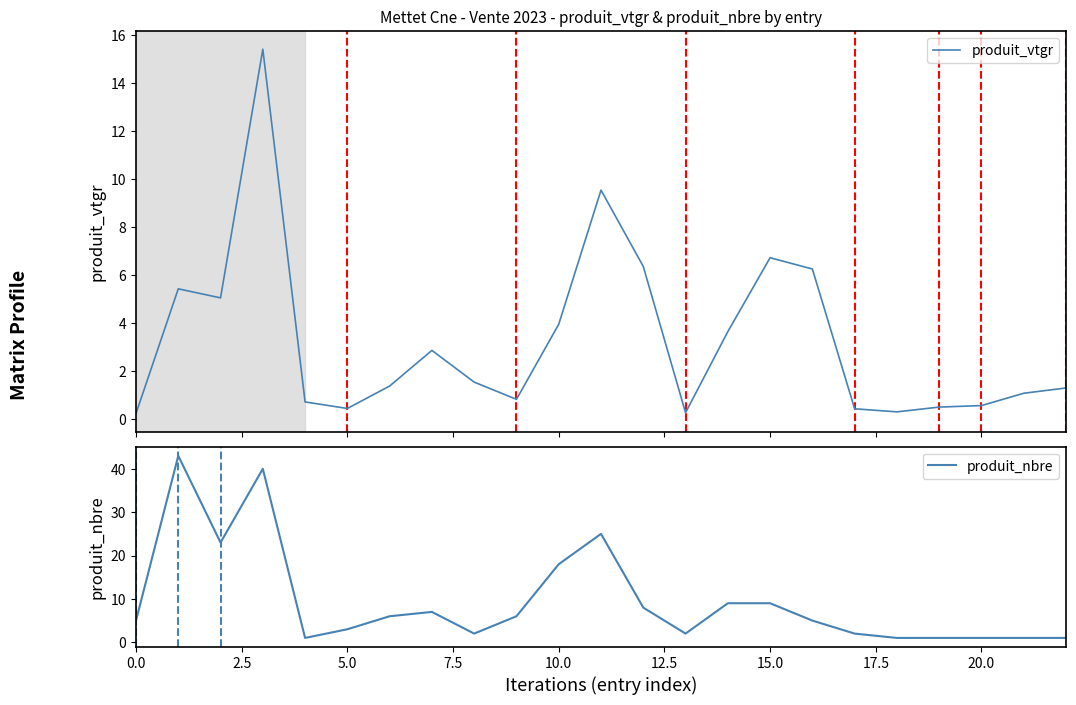

Does the chart have visible grid lines?

No